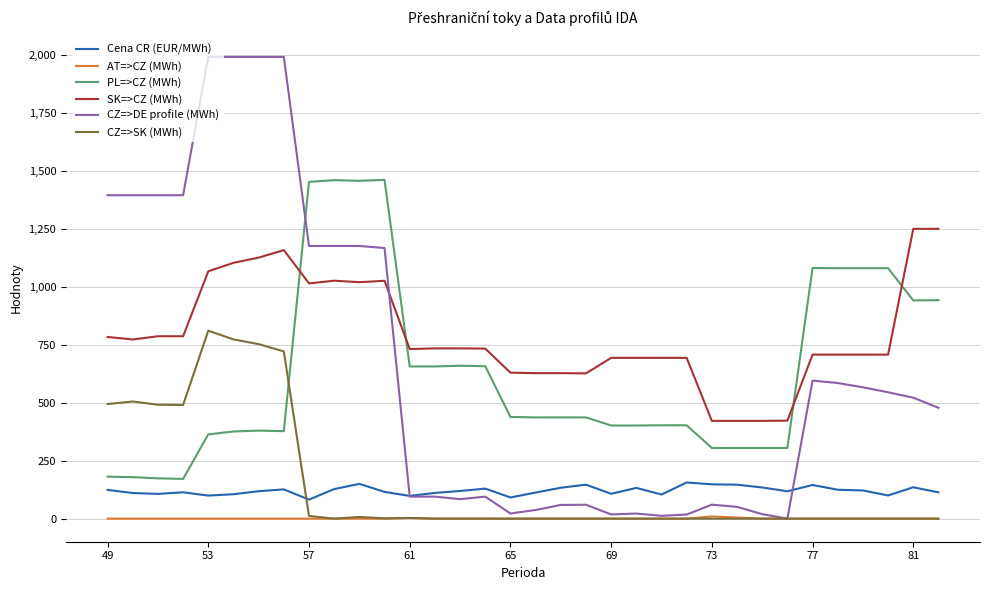

True or false: SK=>CZ (MWh) and CZ=>SK (MWh) cross at least once.

False